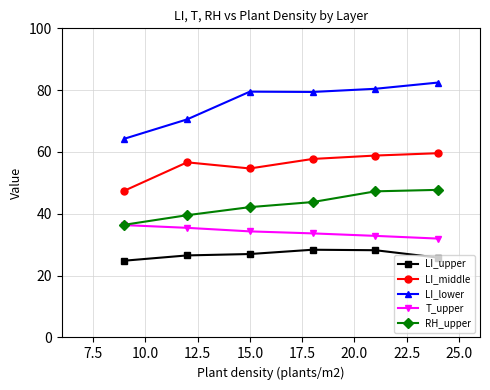

What is the smallest value displayed?

24.8